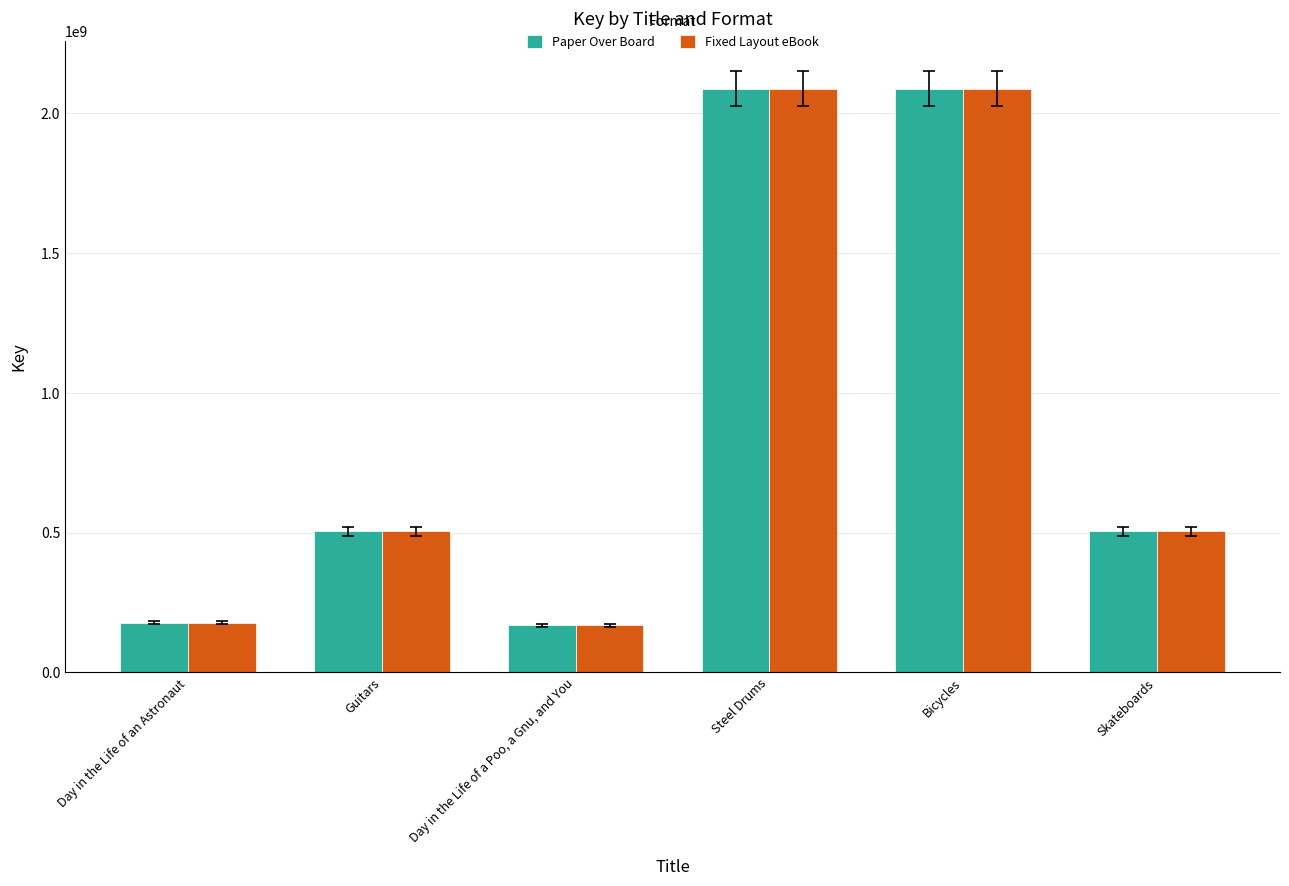

What is the sum of the Paper Over Board values at Steel Drums and Skateboards?

2591788589